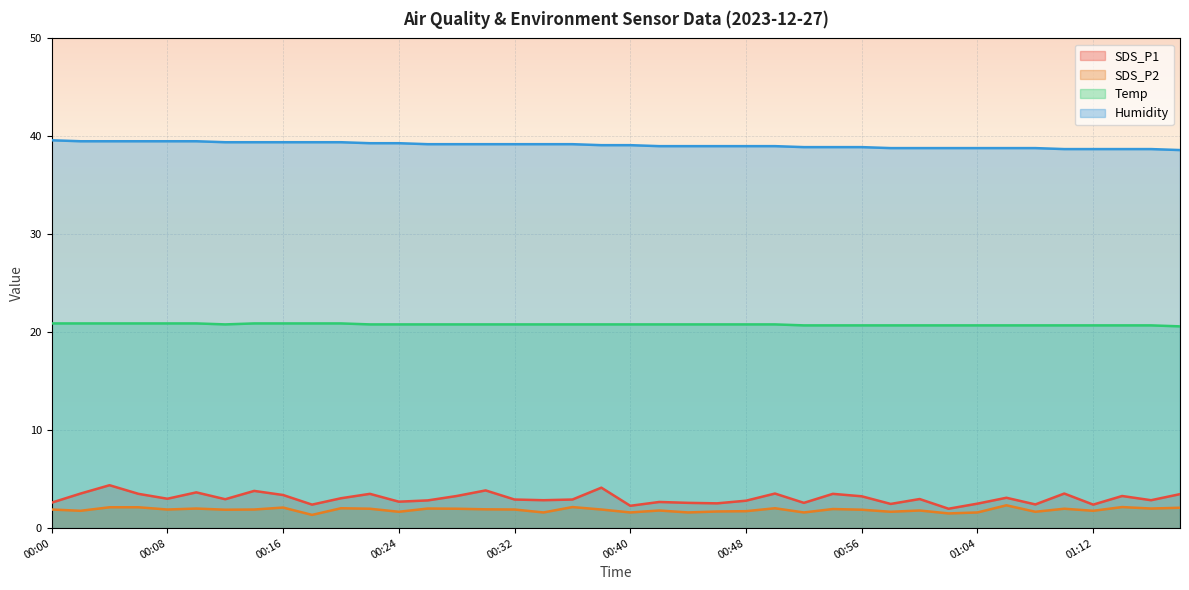

What is the label of the 33rd point from the left?

01:04